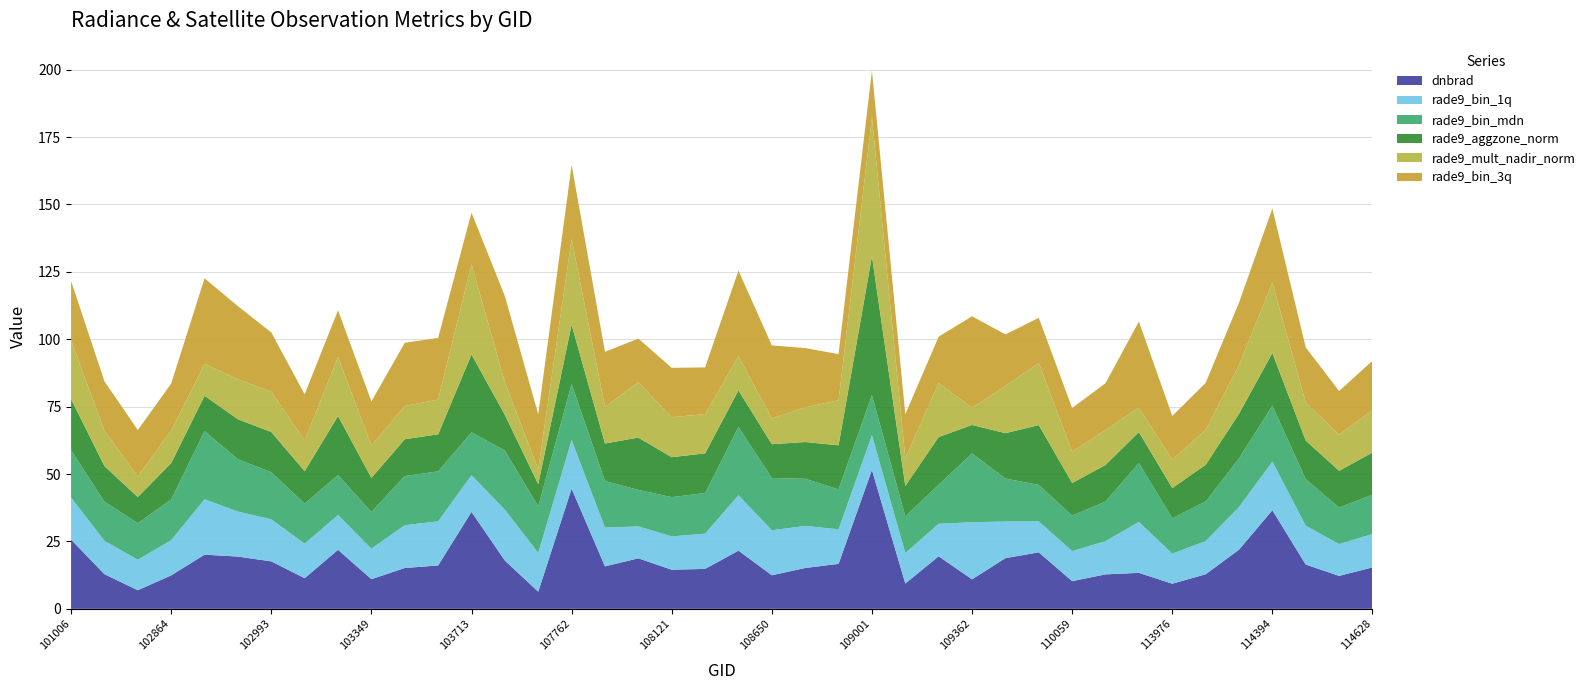

Reading left to right, list all the values displayed in this chart.

dnbrad: 25.7	12.9	6.9	12.4	20.1	19.4	17.6	11.4	21.9	11.0	15.1	16.1	36.0	17.9	6.4	44.6	15.8	18.7	14.5	14.8	21.6	12.5	15.2	16.7	51.5	9.4	19.5	10.9	18.8	21.0	10.3	12.8	13.3	9.3	12.8	21.9	36.6	16.4	12.2	15.4
rade9_bin_1q: 15.6	12.4	11.3	13.1	20.5	16.7	15.6	12.8	12.9	11.3	15.9	16.4	13.6	18.9	14.4	18.0	14.4	11.8	12.4	13.1	20.5	16.7	15.6	12.8	12.9	11.3	12.1	21.2	13.6	11.5	11.2	12.3	18.9	11.2	12.3	15.8	18.0	14.4	11.8	12.4
rade9_bin_mdn: 17.5	14.5	13.5	15.1	25.3	19.4	17.5	14.8	14.8	13.6	18.2	18.5	15.9	21.9	17.3	20.8	17.3	13.6	14.5	15.1	25.3	19.4	17.5	14.8	14.8	13.6	14.5	25.5	15.9	13.5	13.1	14.7	21.9	13.1	14.7	18.0	20.8	17.3	13.6	14.5
rade9_aggzone_norm: 19.0	13.2	9.7	13.5	13.1	14.8	14.9	12.1	21.9	12.6	13.7	13.7	28.9	13.3	8.2	22.0	13.9	19.4	14.8	14.7	13.6	12.5	13.6	16.3	51.5	11.3	17.7	10.5	16.8	22.2	12.1	13.6	11.5	11.2	13.6	16.6	19.5	14.3	13.6	15.7
rade9_mult_nadir_norm: 21.8	13.1	7.6	12.2	11.8	14.8	14.9	11.4	21.9	12.0	12.3	12.9	33.5	12.1	5.5	31.8	13.5	20.5	14.8	14.6	12.7	9.5	12.9	16.7	51.5	10.2	20.0	6.4	17.5	23.0	11.6	12.9	9.1	10.5	13.0	18.1	26.1	14.1	13.4	15.7
rade9_bin_3q: 22.0	18.3	17.3	17.3	31.8	27.1	22.0	17.1	17.3	16.4	23.4	22.9	19.1	31.9	20.4	27.5	20.4	16.2	18.3	17.3	31.8	27.1	22.0	17.1	17.3	16.4	17.2	34.0	19.1	16.8	16.2	17.4	31.9	16.2	17.4	23.1	27.5	20.4	16.2	18.3